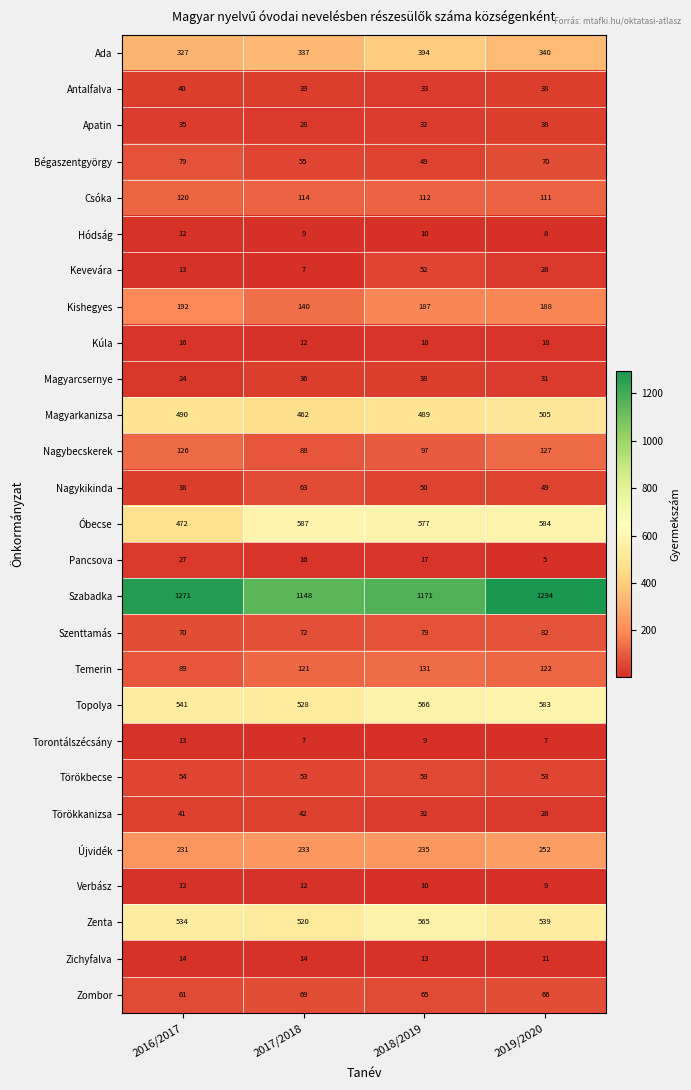

What is the minimum value shown in the chart?

5